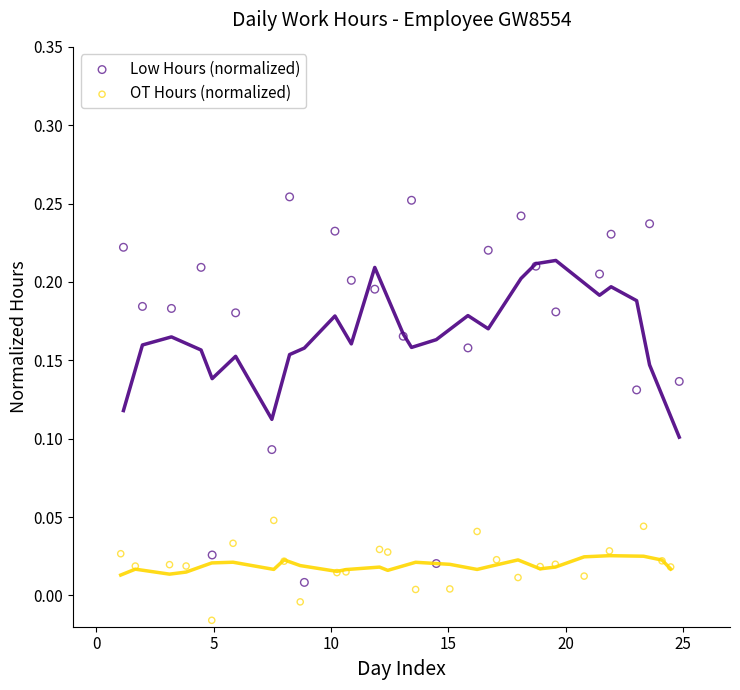

Which series reaches the maximum Y coordinate?

Low Hours (normalized)